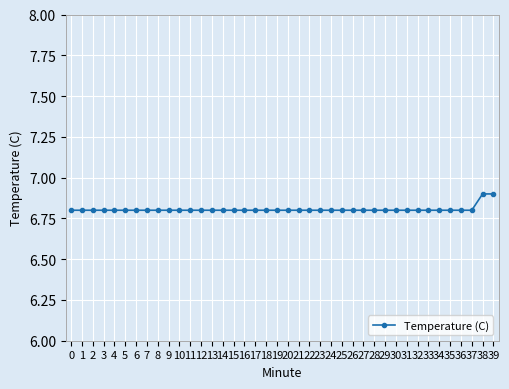

What is the minimum value shown in the chart?

6.8